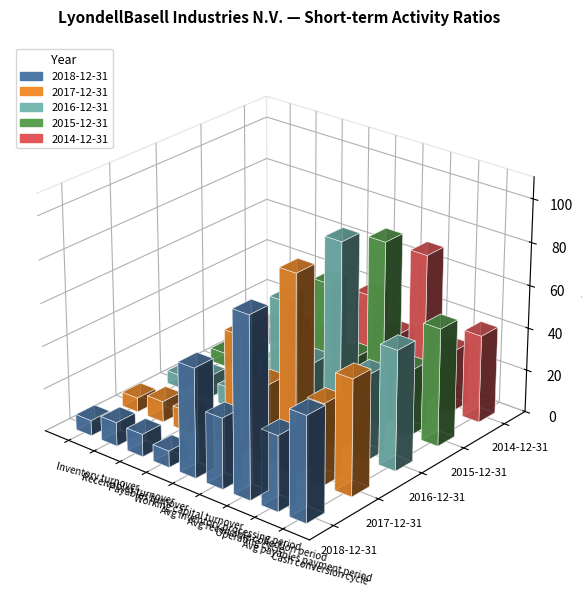

Which series has the widest spread of values?

2016-12-31